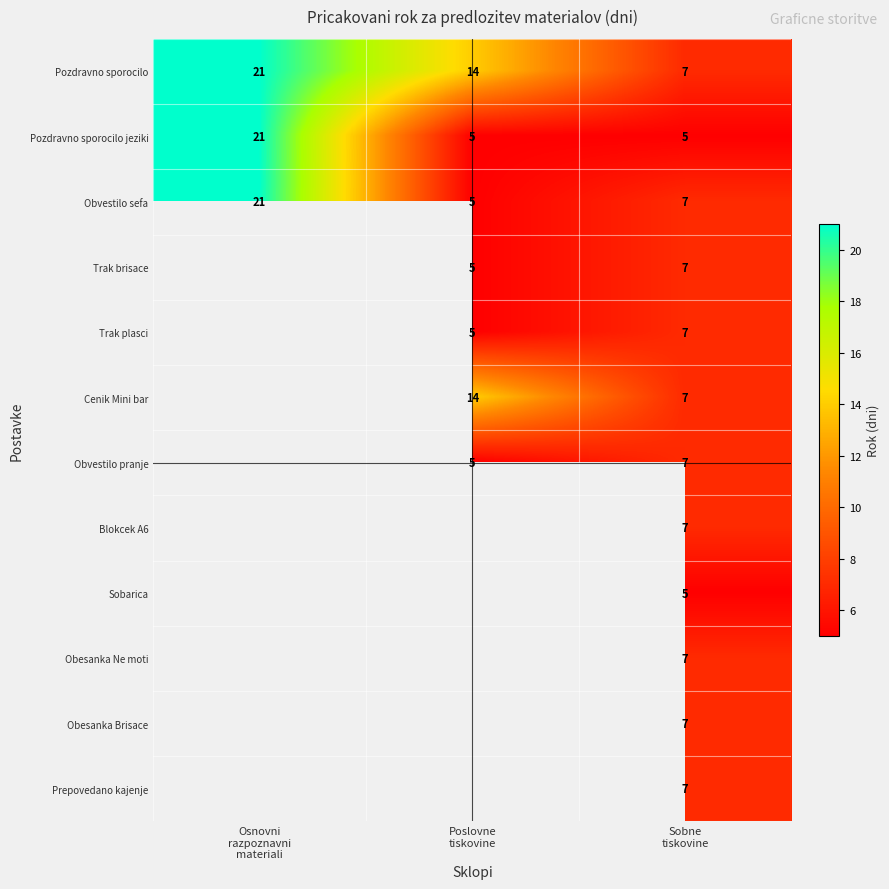

Count the Obvestilo sefa values in the range 5 to 21.

3